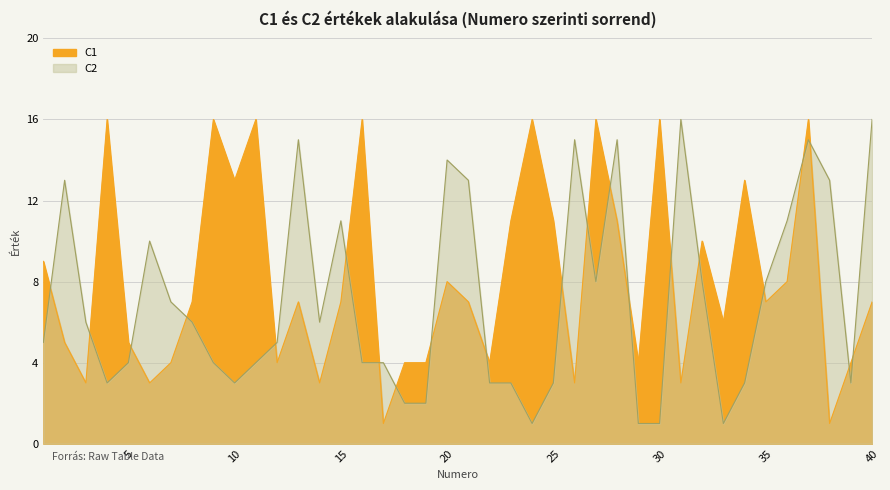

What is the sum of all C1 values?

325